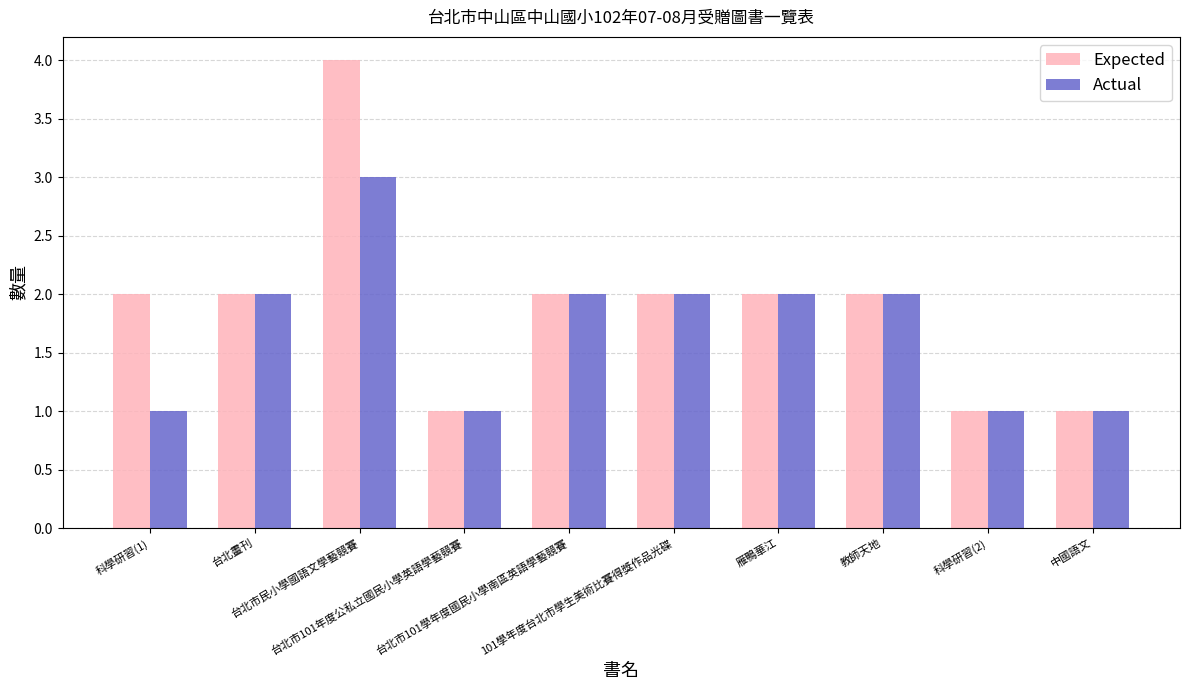

What is the greatest value displayed?

4